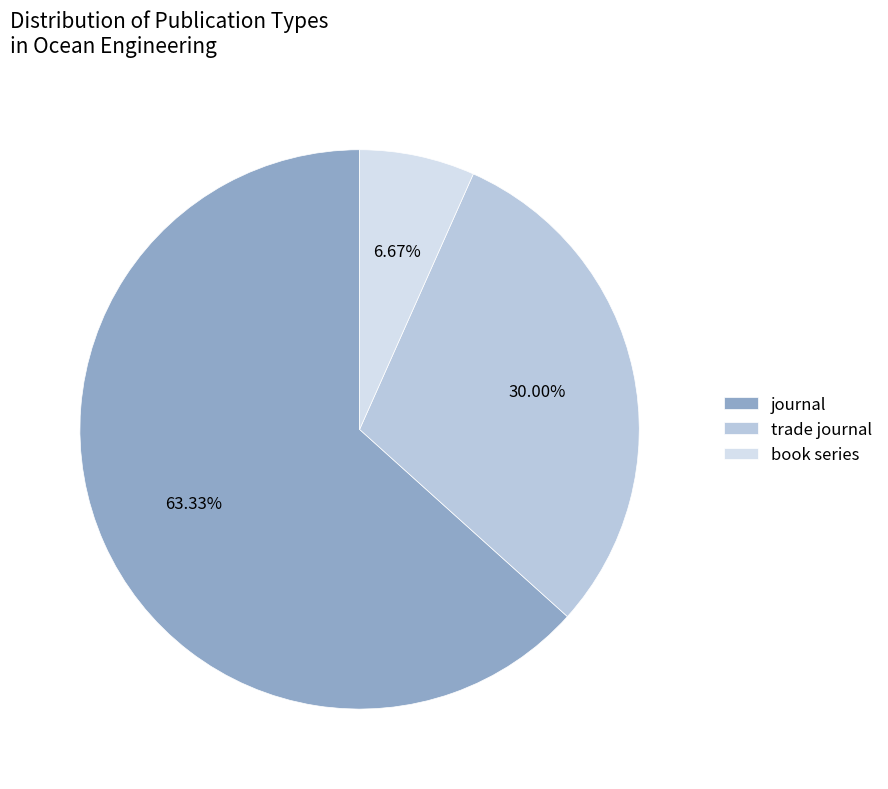

What percentage is the trade journal slice, to the nearest percent?

30%